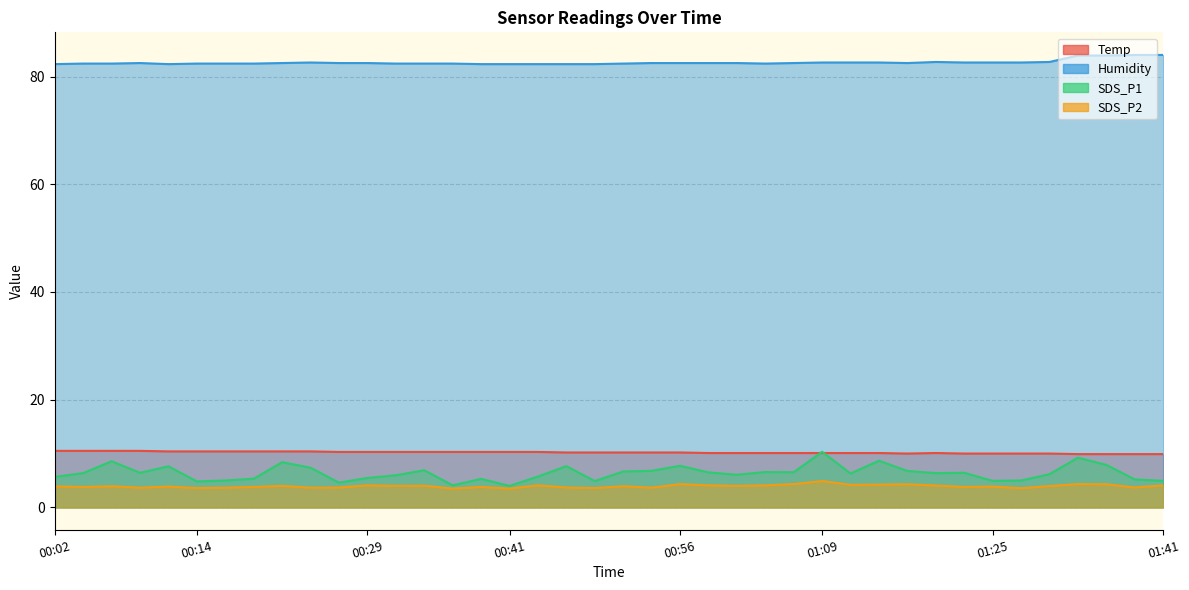

Reading left to right, what are all the values shown in this chart?

Temp: 10.5	10.5	10.5	10.5	10.4	10.4	10.4	10.4	10.4	10.4	10.3	10.3	10.3	10.3	10.3	10.3	10.3	10.3	10.2	10.2	10.2	10.2	10.2	10.1	10.1	10.1	10.1	10.1	10.1	10.1	10.0	10.1	10.0	10.0	10.0	10.0	9.9	9.9	9.9	9.9
Humidity: 82.3	82.4	82.4	82.5	82.3	82.4	82.4	82.4	82.5	82.6	82.5	82.5	82.4	82.4	82.4	82.3	82.3	82.3	82.3	82.3	82.4	82.5	82.5	82.5	82.5	82.4	82.5	82.6	82.6	82.6	82.5	82.7	82.6	82.6	82.6	82.7	83.9	83.9	84.0	84.0
SDS_P1: 5.7	6.4	8.6	6.4	7.6	4.8	5.0	5.3	8.4	7.4	4.6	5.5	6.0	6.9	4.1	5.3	4.0	5.7	7.7	4.9	6.7	6.8	7.7	6.5	6.1	6.6	6.5	10.3	6.3	8.7	6.8	6.4	6.4	4.9	5.0	6.2	9.2	7.9	5.2	4.9
SDS_P2: 3.9	3.8	3.9	3.7	3.9	3.6	3.7	3.8	4.0	3.7	3.7	4.1	4.0	4.0	3.5	3.8	3.5	4.1	3.7	3.6	3.9	3.7	4.3	4.1	4.0	4.1	4.3	4.9	4.2	4.2	4.3	4.1	3.8	3.9	3.6	4.0	4.3	4.3	3.7	4.1